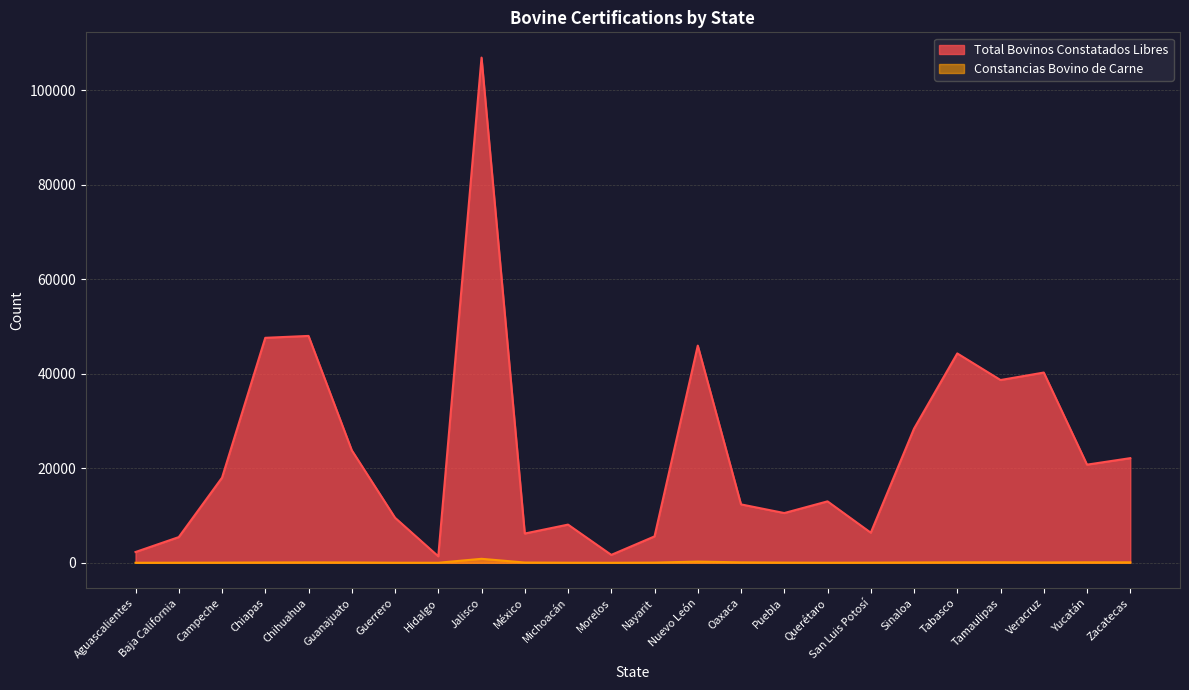

True or false: Total Bovinos Constatados Libres and Constancias Bovino de Carne cross at least once.

False